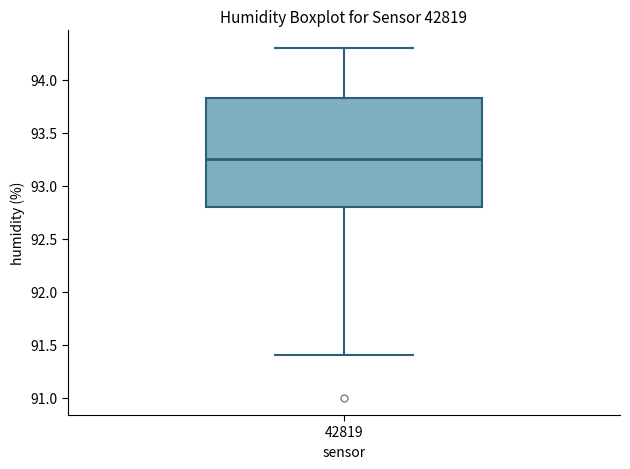

Read this box plot against the y-axis: the position of the median line, the range covered by the box, and the ends of both whiskers. The values are not printed on the chart, so give them approximately, as read against the axis.

median 93.25, box 92.80 to 93.85, whiskers 91.40 to 94.30